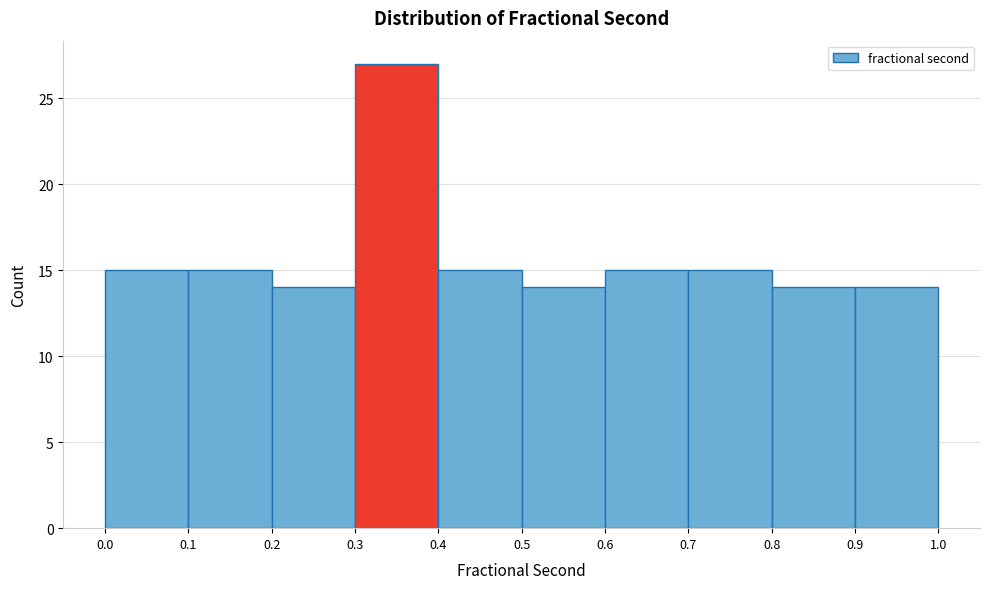

Which range on the x-axis has the tallest bar?

0.3 to 0.4